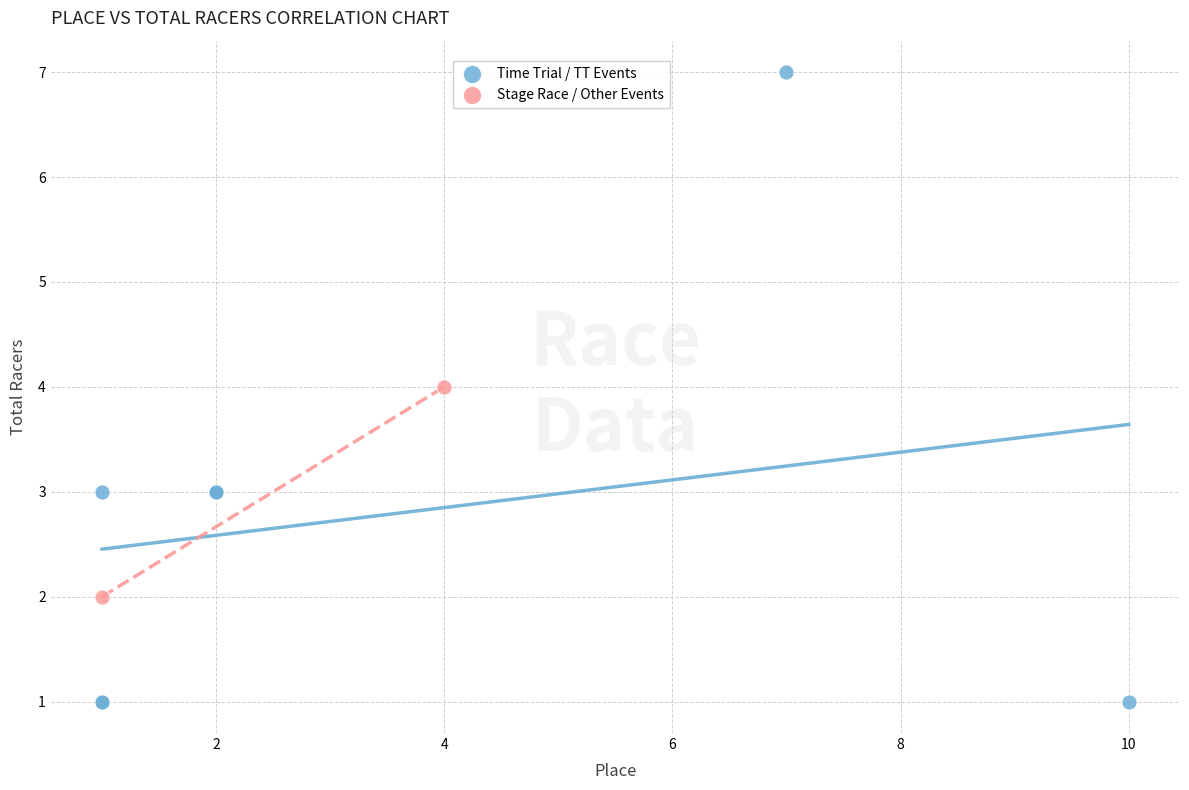

What are all the series names shown in the legend?

Time Trial / TT Events, Stage Race / Other Events